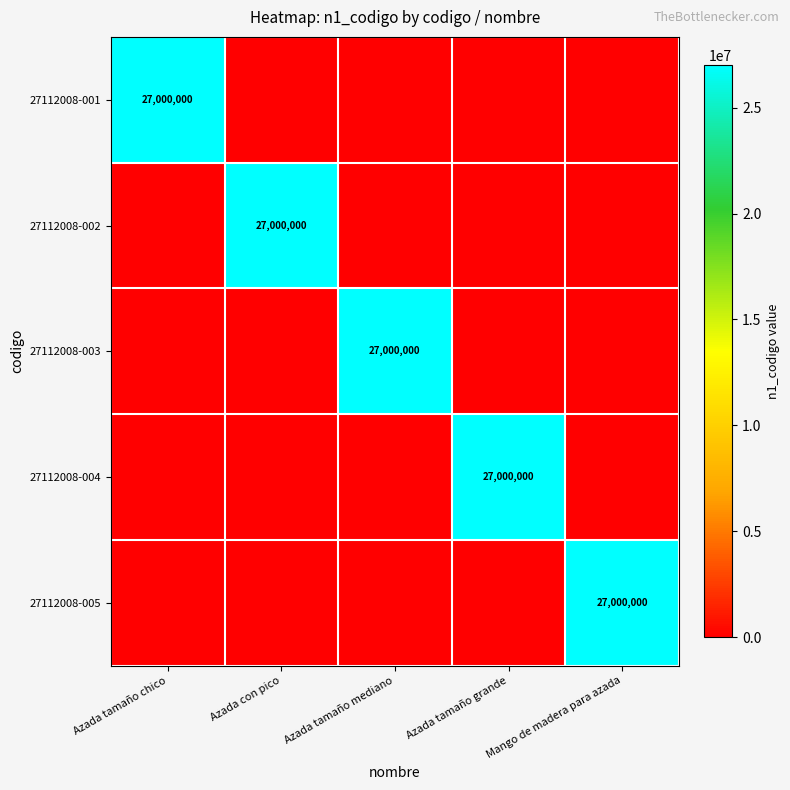

Is it true that 27112008-003 equals 27000000 at Azada tamaño mediano?

True